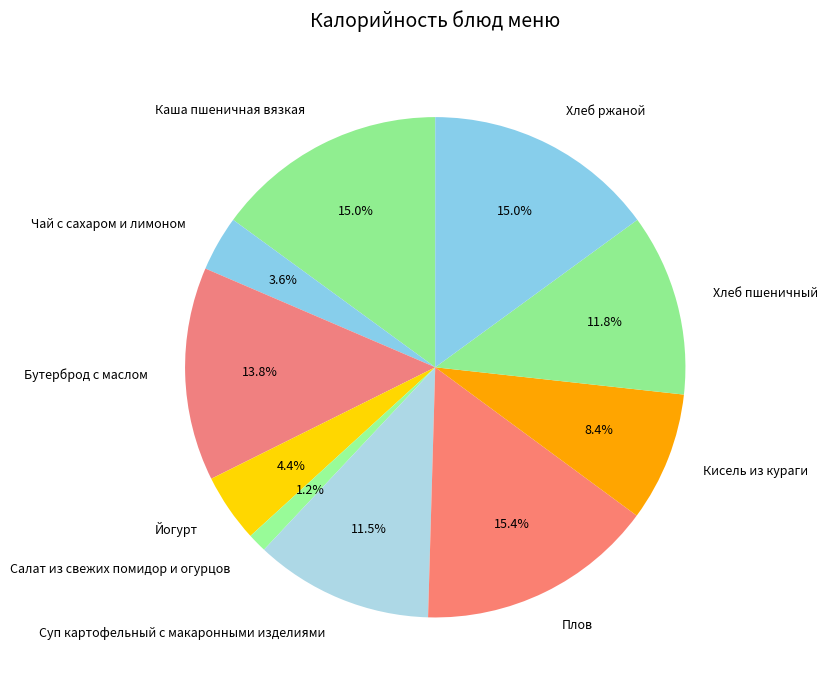

Approximately how many times larger is the value at Йогурт compared to Хлеб ржаной?

0.3